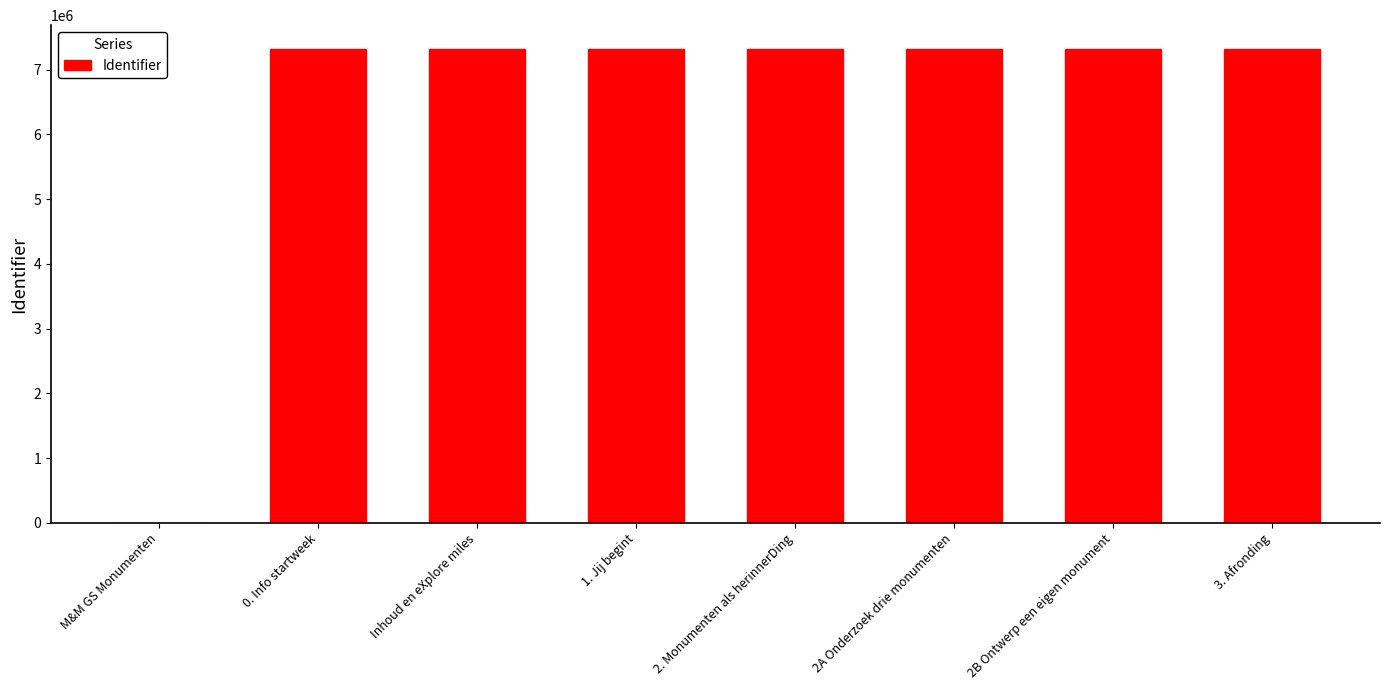

How many positive values are there?

7